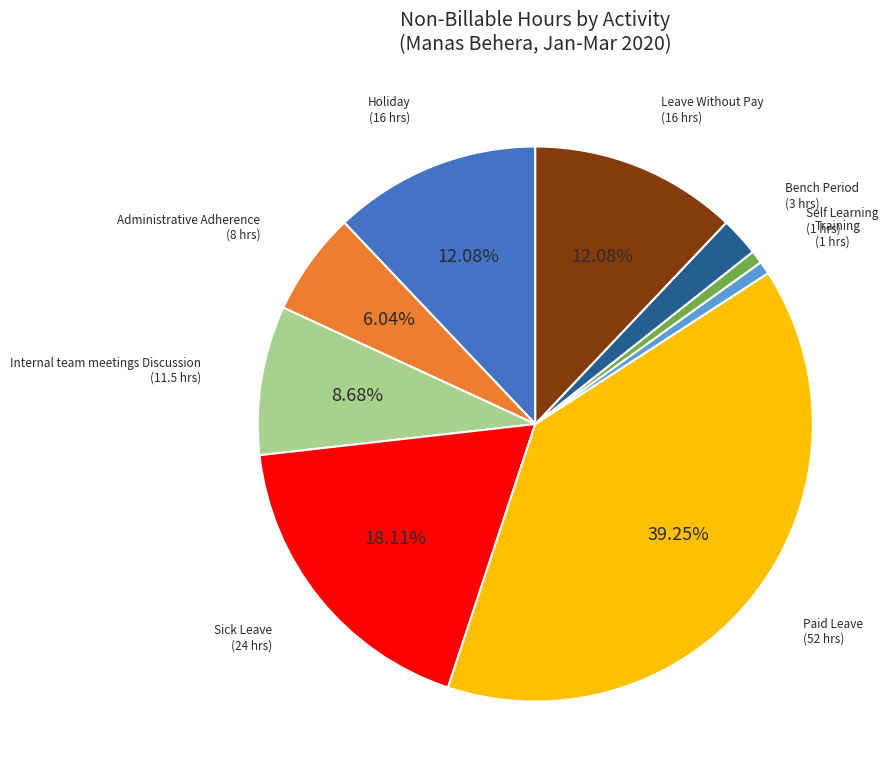

What is the ratio of the value at Leave Without Pay to the value at Training?

16.0